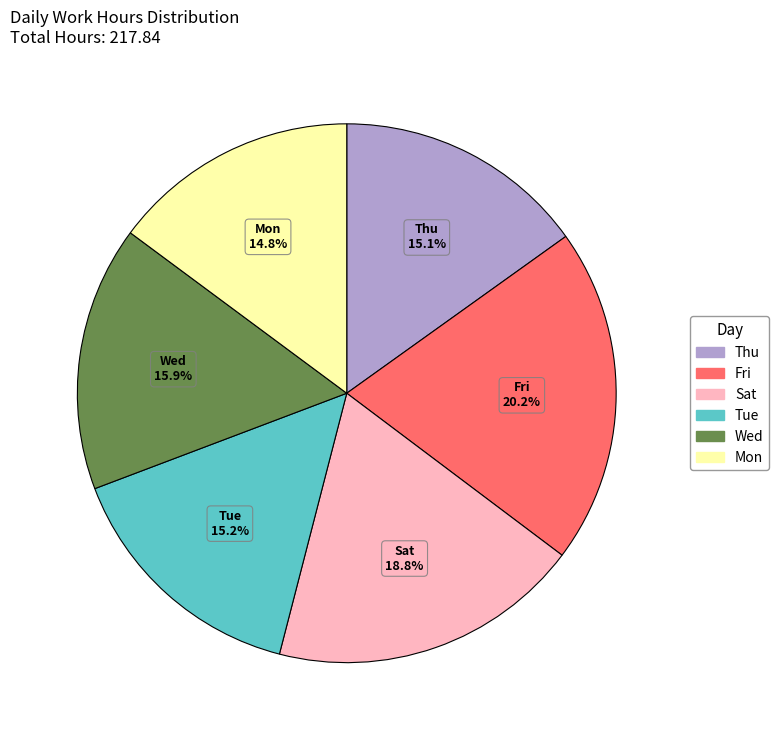

Is there a majority slice in this chart?

No